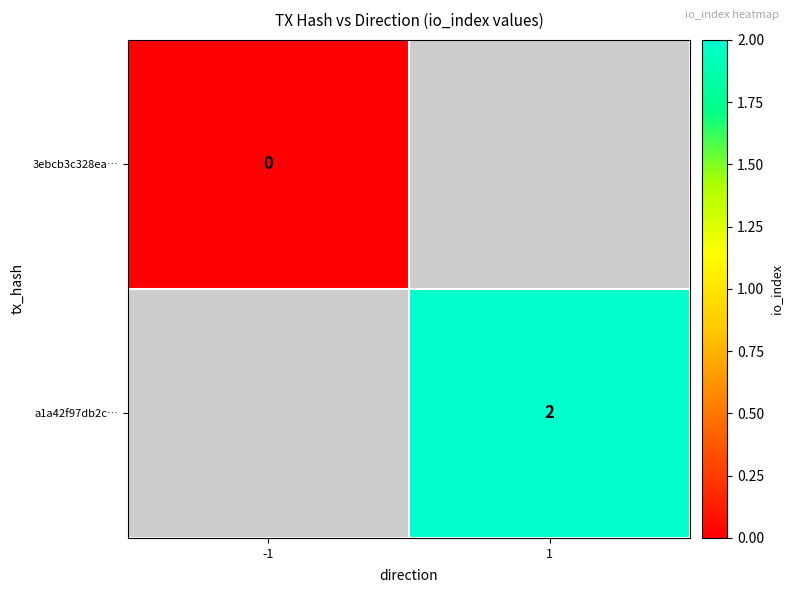

The value of a1a42f97db2c… at 1 is 4. True or false?

False